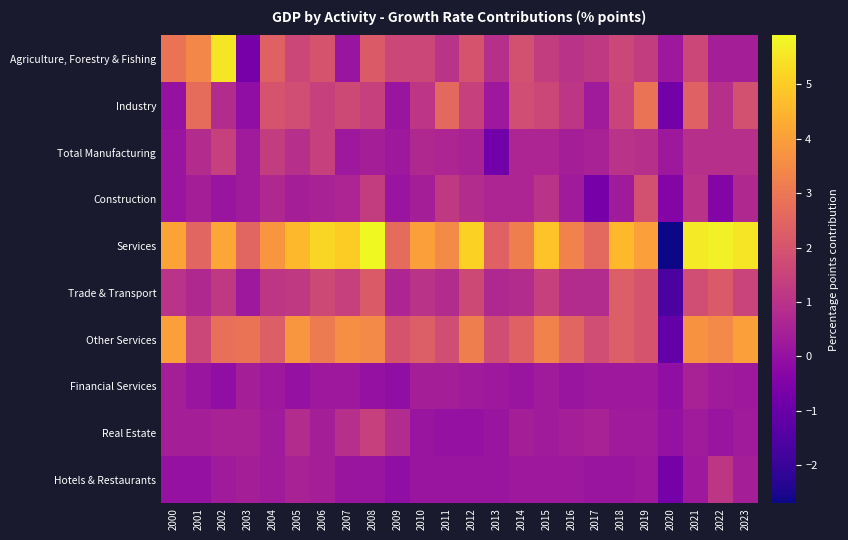

Count the number of categories in the chart.

24